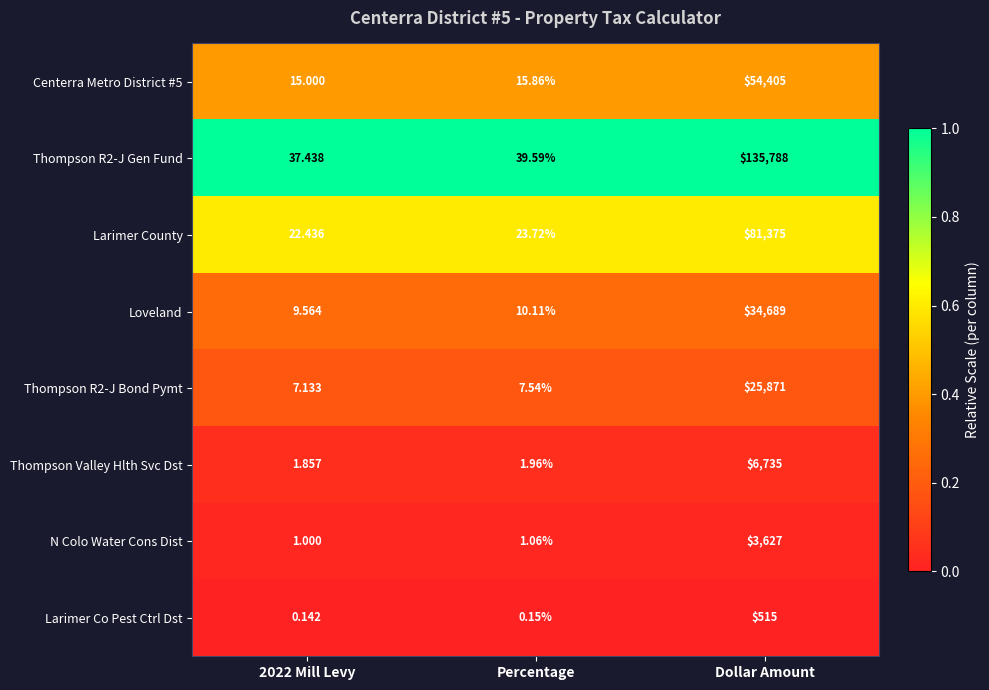

Where is Thompson R2-J Bond Pymt nearest to the value 12939?

Percentage